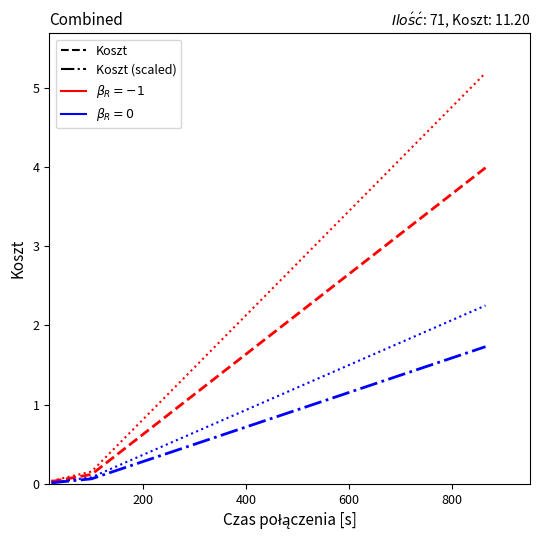

What is the greatest value displayed?

5.2